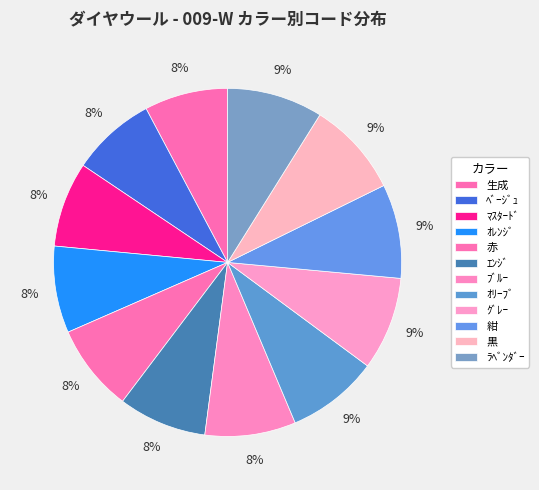

Does any single category account for the majority?

No